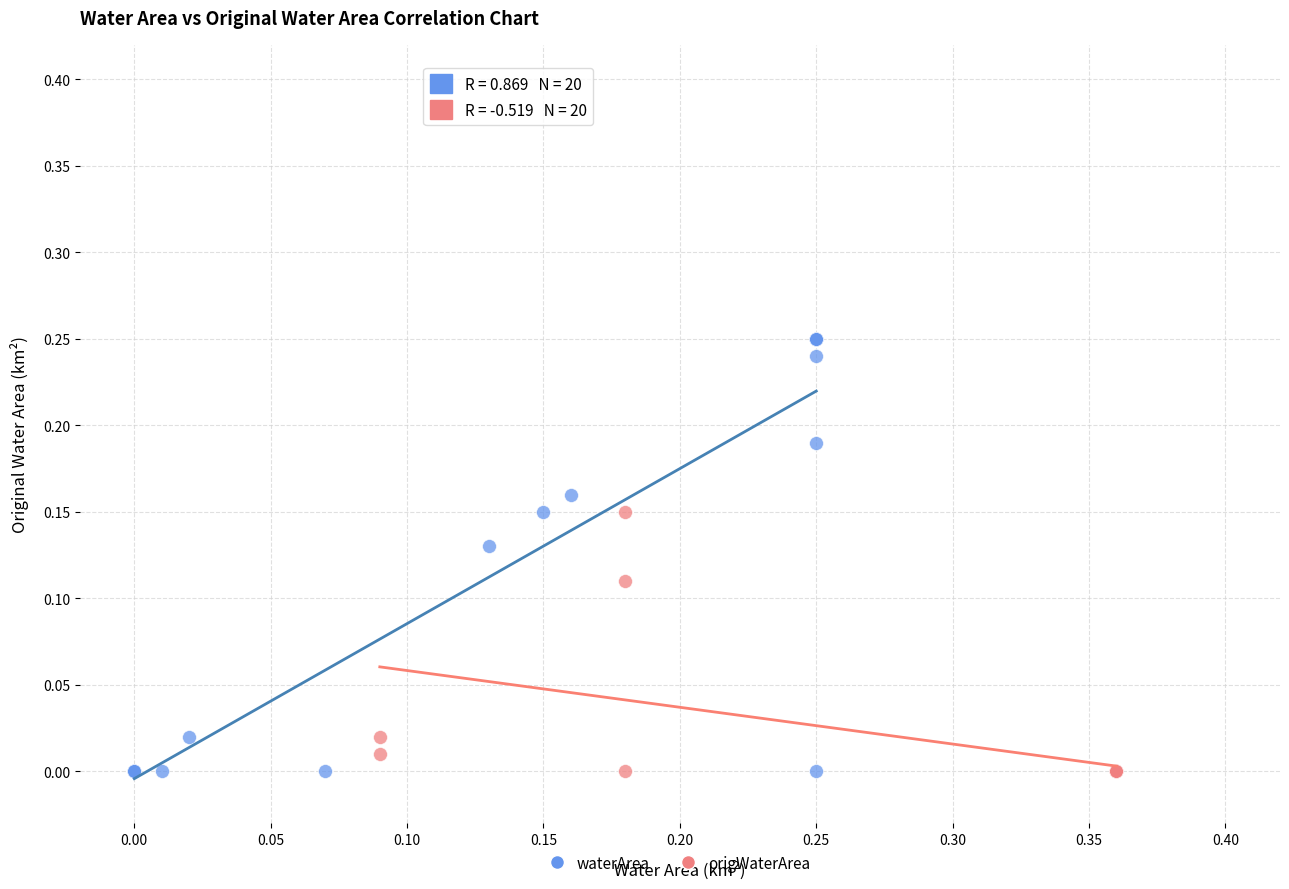

What are all the series names shown in the legend?

waterArea, origWaterArea